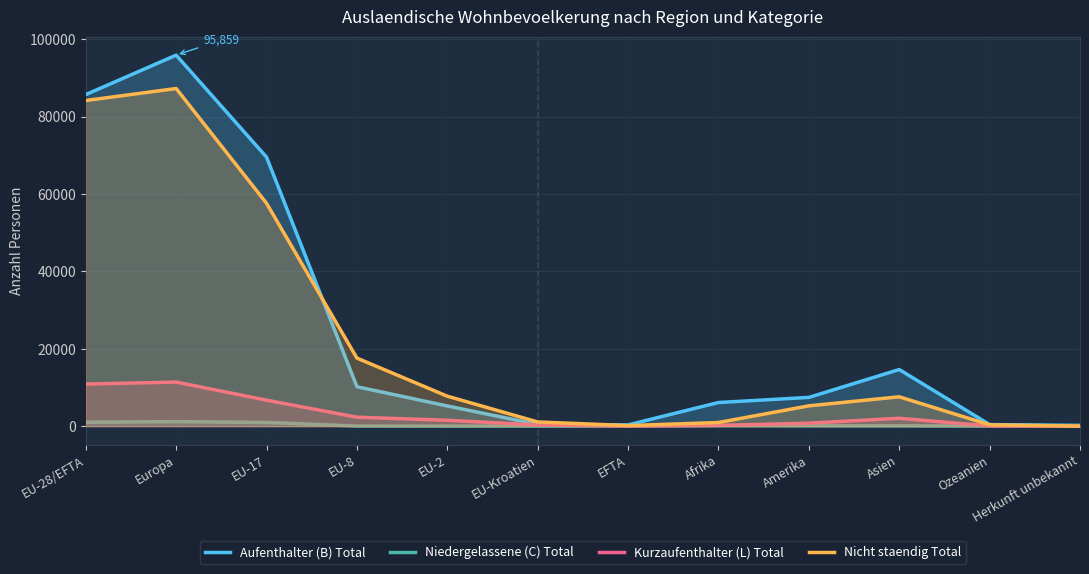

Which has a higher value, EU-Kroatien or Europa?

Europa